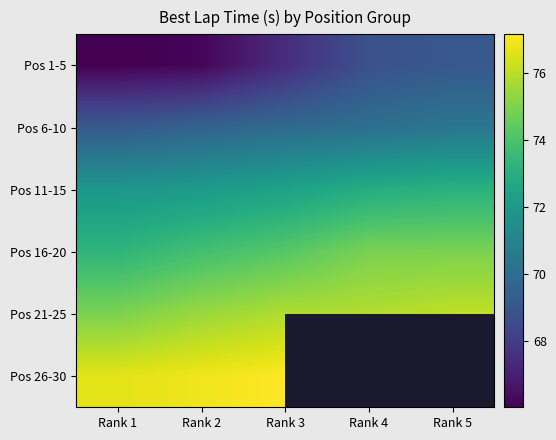

Read the Pos 16-20 value at Rank 5.

74.9